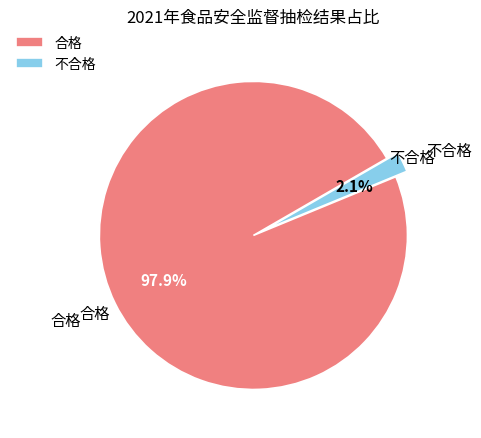

Combined, what portion of the pie is 不合格 and 合格?

100.0%